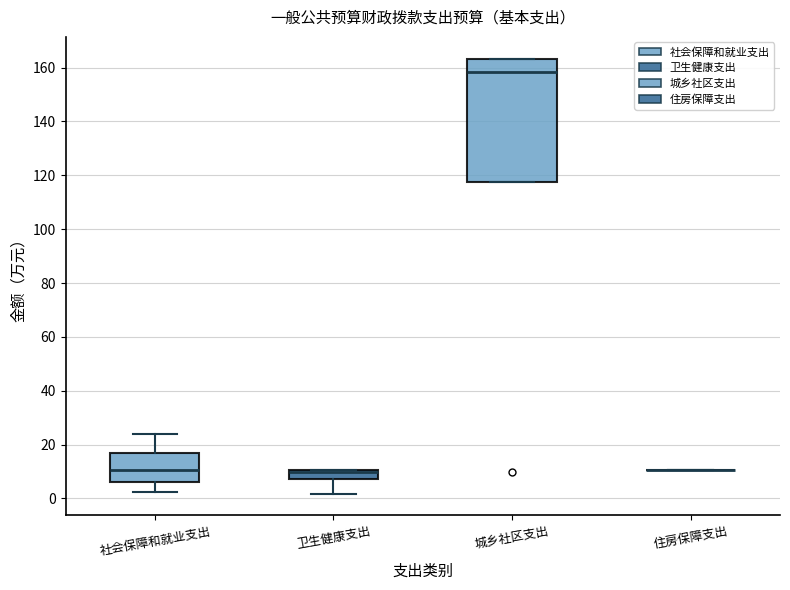

Reading left to right, read every box against the y-axis: the position of its median line, the range the box covers, and the ends of its whiskers. The values are not printed on the chart, so give them approximately, as read against the axis.

社会保障和就业支出: median 10, box 6 to 16, whiskers 2 to 24
卫生健康支出: median 10 (just below the box's upper edge), box 8 to 10, whiskers 2 to 10
城乡社区支出: median 158, box 118 to 164, whiskers 118 to 164
住房保障支出: box collapsed to a line at 10, whiskers 10 to 10